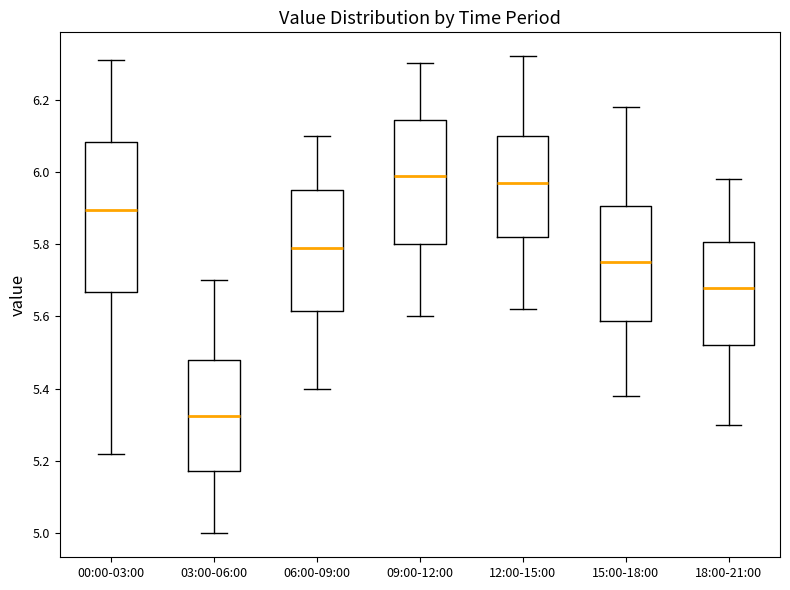

Which box is the tallest, from its lower edge to its upper edge?

00:00-03:00